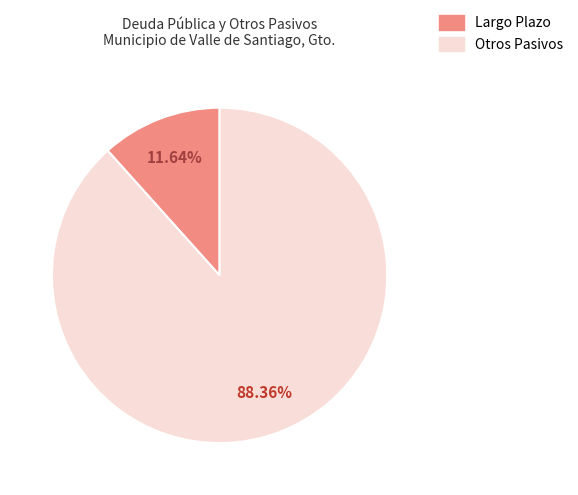

To the nearest percent, what is the difference between the largest and smallest slice percentages?

77%